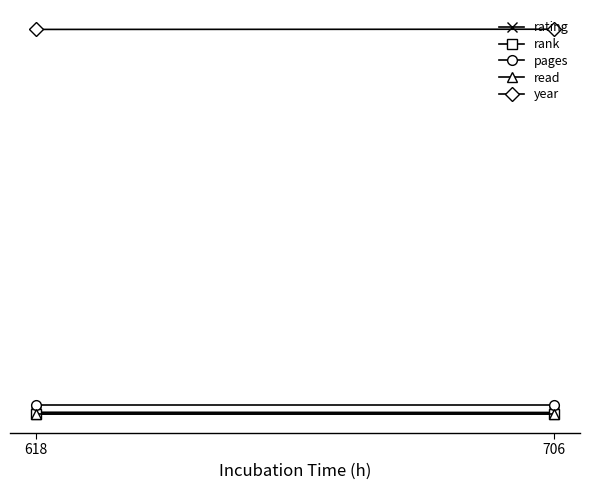

How many categories are shown in the chart?

2